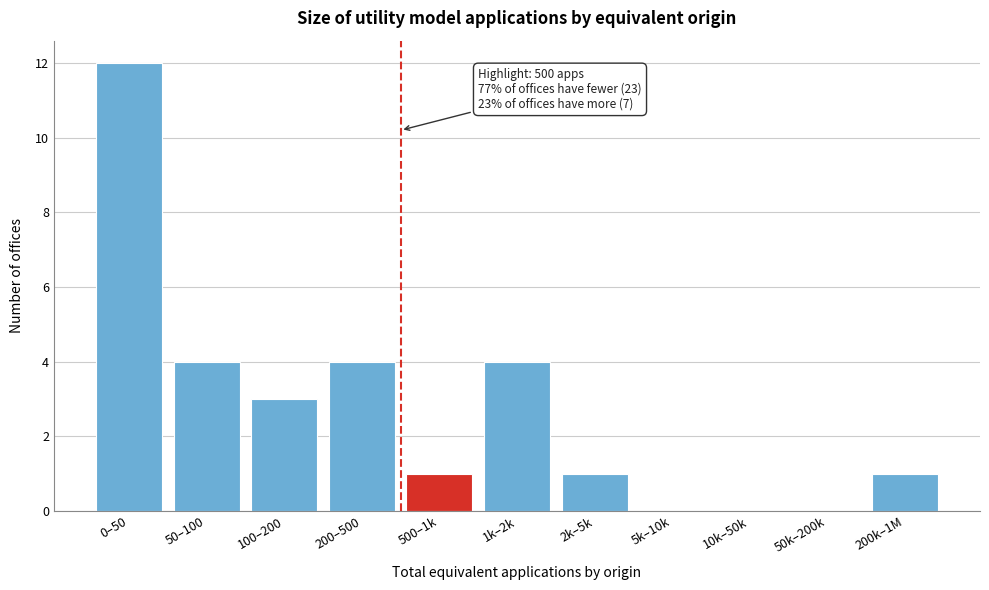

Reading right to left, what are all the values shown in this chart?

200k–1M=1	50k–200k=0	10k–50k=0	5k–10k=0	2k–5k=1	1k–2k=4	500–1k=1	200–500=4	100–200=3	50–100=4	0–50=12